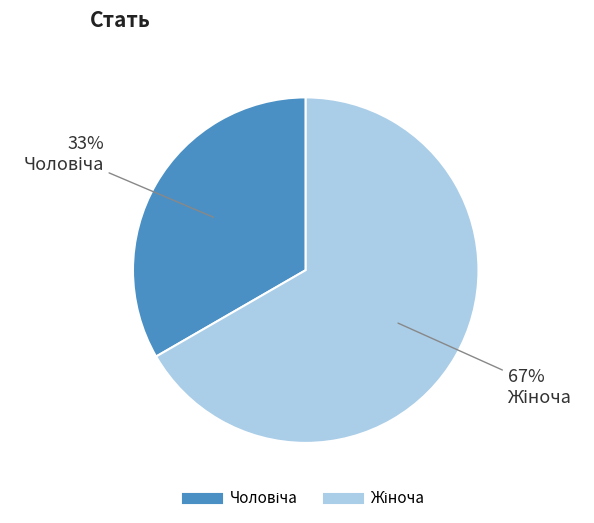

Is there a majority slice in this chart?

Yes